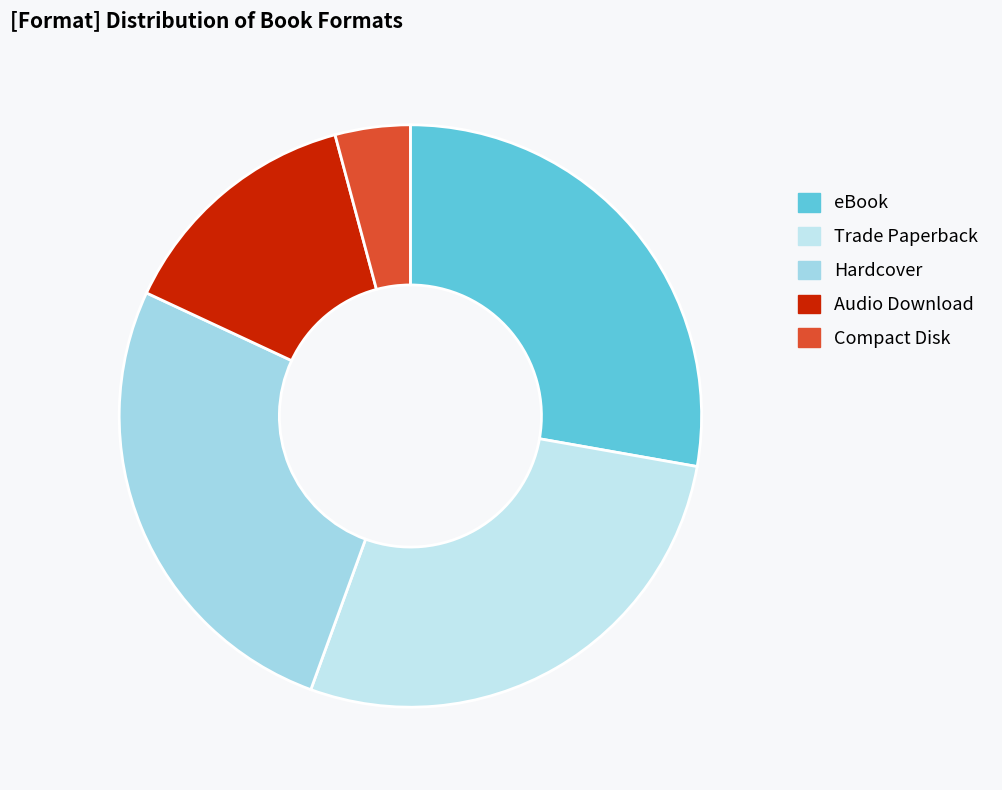

Does any single category account for the majority?

No